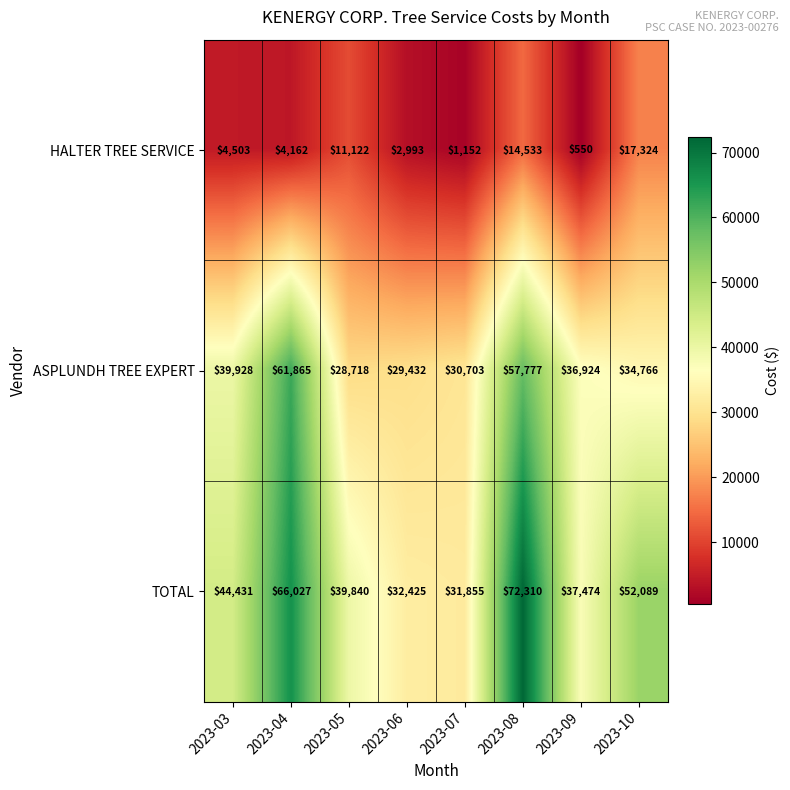

What is the sum of the HALTER TREE SERVICE values at 2023-09 and 2023-03?

5053